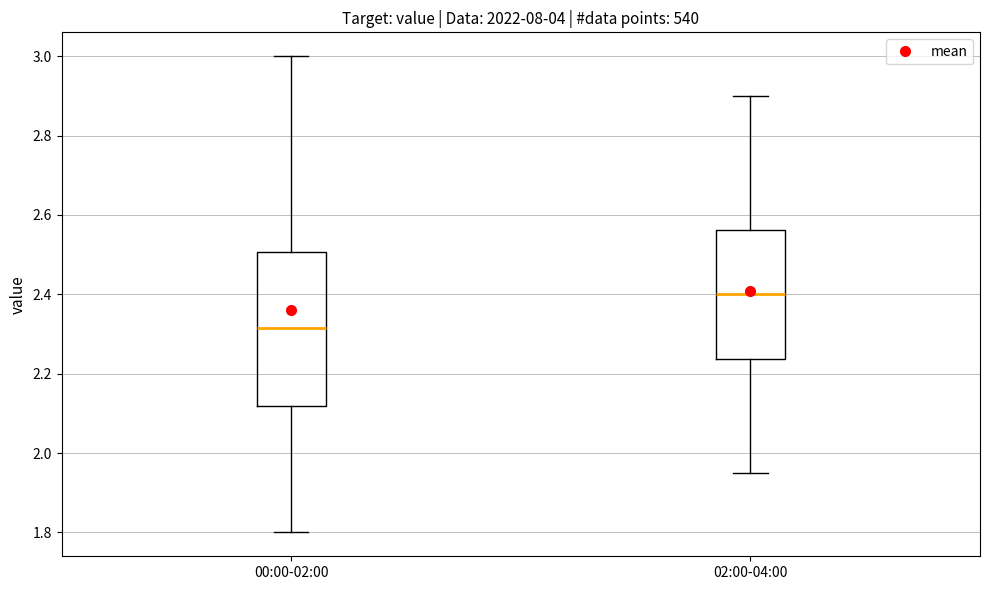

Which box has the highest median line?

02:00-04:00